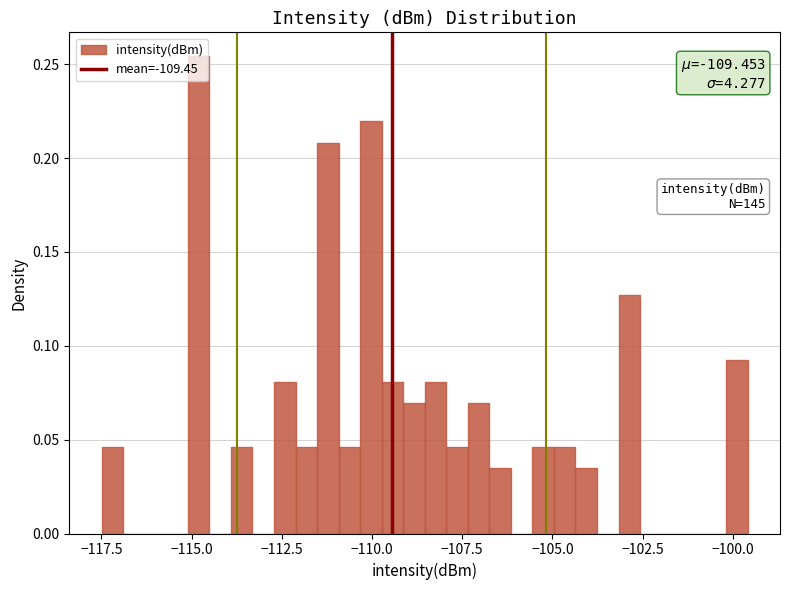

Around what value on the x-axis is the tallest bar? Give the approximate position of its centre, as read against the axis.

-115.0